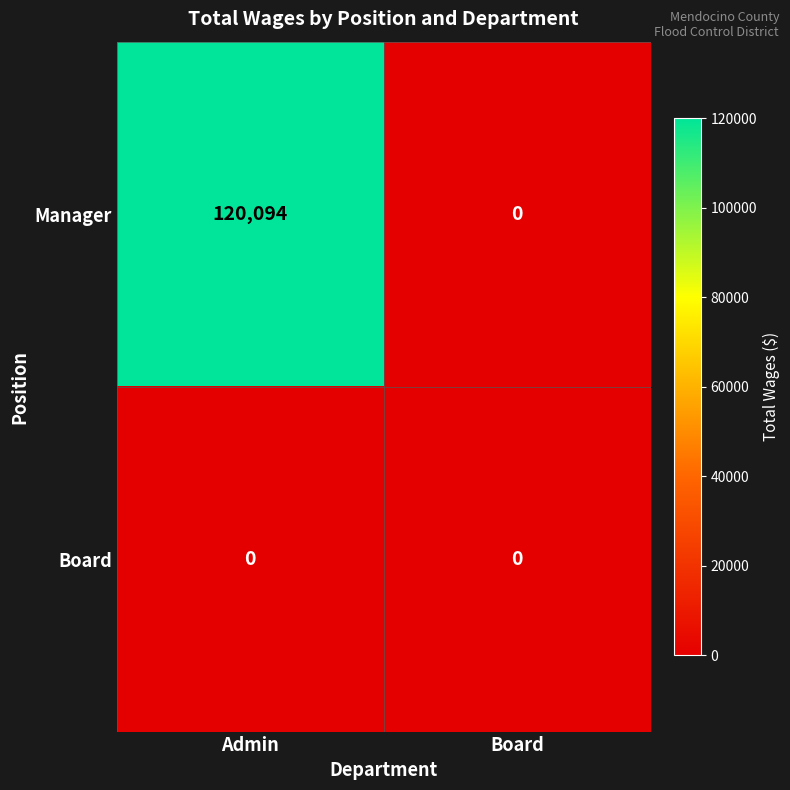

How many data points in Manager are less than 120094?

1